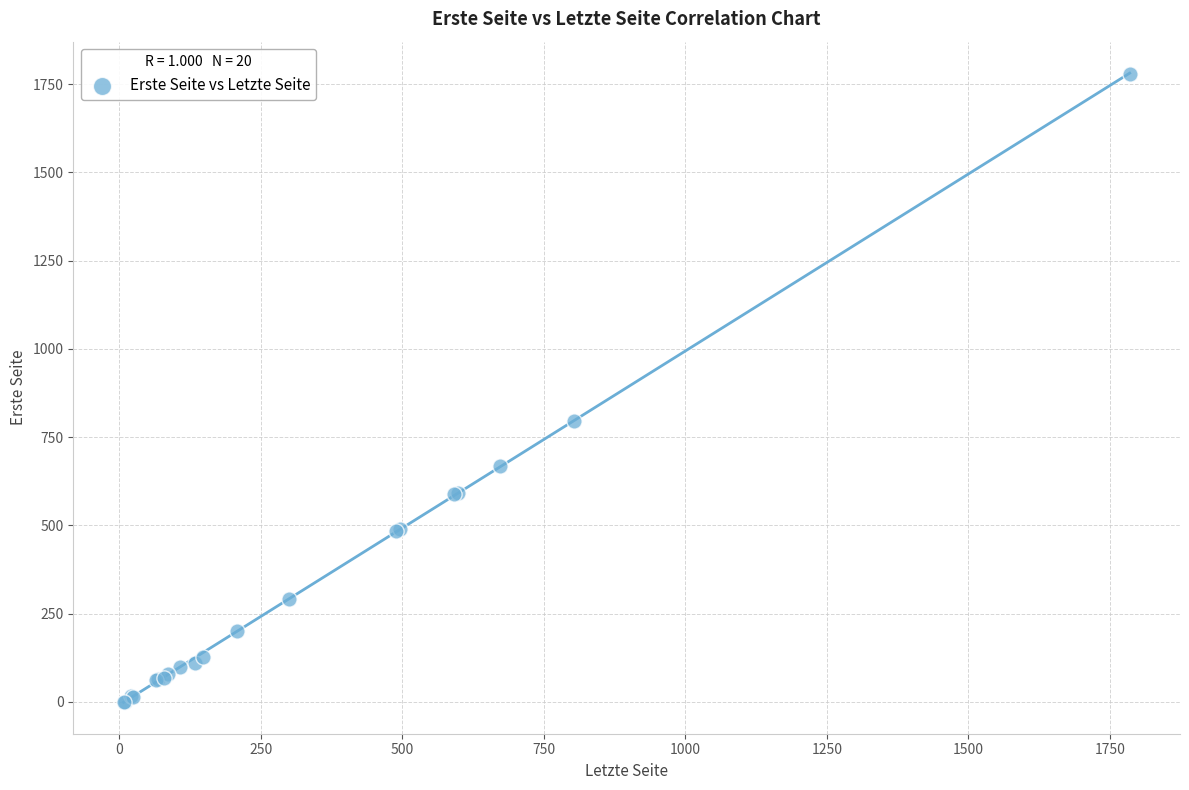

What Y value in the scatter plot is closest to 890?

797